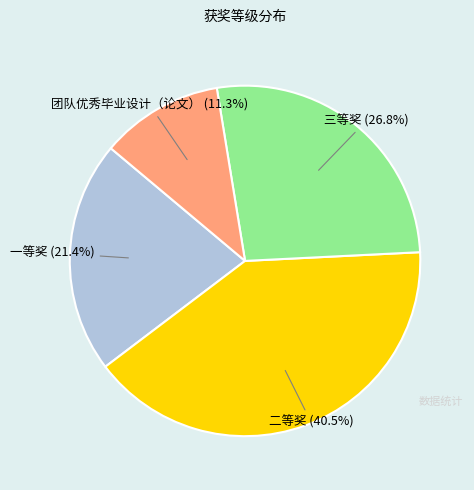

How many segments does this pie chart have?

4